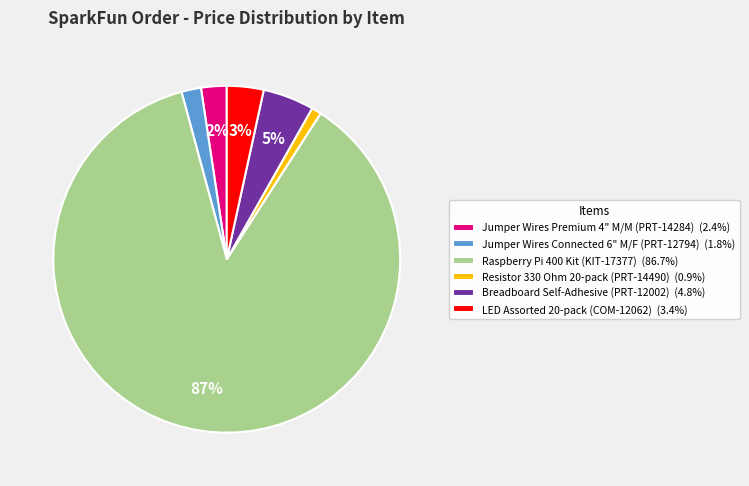

Which slice is the smallest?

Resistor 330 Ohm 20-pack (PRT-14490)